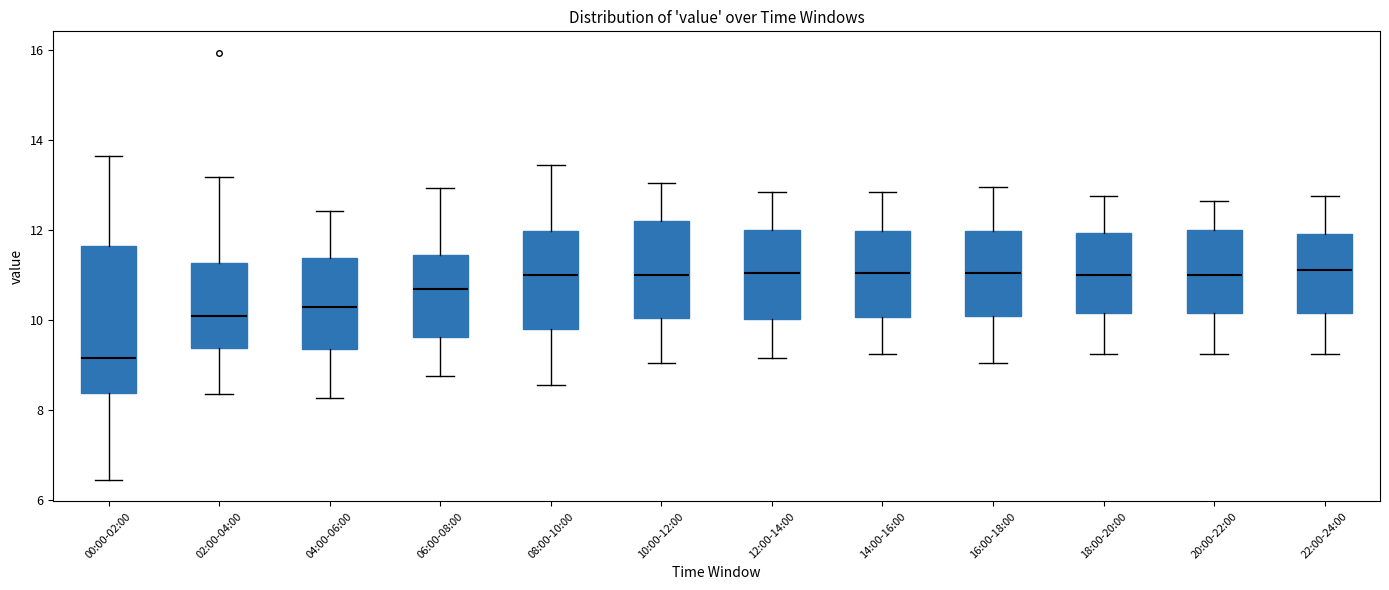

Reading left to right, transcribe this box plot: for each box, give where its median line is, the range the box spans, and where its two whiskers end, as read against the y-axis. The values are not printed on the chart, so give them approximately, as read against the axis.

00:00-02:00: median 9.2, box 8.4 to 11.6, whiskers 6.4 to 13.6
02:00-04:00: median 10.0, box 9.4 to 11.2, whiskers 8.4 to 13.2
04:00-06:00: median 10.2, box 9.4 to 11.4, whiskers 8.2 to 12.4
06:00-08:00: median 10.8, box 9.6 to 11.4, whiskers 8.8 to 13.0
08:00-10:00: median 11.0, box 9.8 to 12.0, whiskers 8.6 to 13.4
10:00-12:00: median 11.0, box 10.0 to 12.2, whiskers 9.0 to 13.0
12:00-14:00: median 11.0, box 10.0 to 12.0, whiskers 9.2 to 12.8
14:00-16:00: median 11.0, box 10.0 to 12.0, whiskers 9.2 to 12.8
16:00-18:00: median 11.0, box 10.2 to 12.0, whiskers 9.0 to 13.0
18:00-20:00: median 11.0, box 10.2 to 12.0, whiskers 9.2 to 12.8
20:00-22:00: median 11.0, box 10.2 to 12.0, whiskers 9.2 to 12.6
22:00-24:00: median 11.2, box 10.2 to 12.0, whiskers 9.2 to 12.8